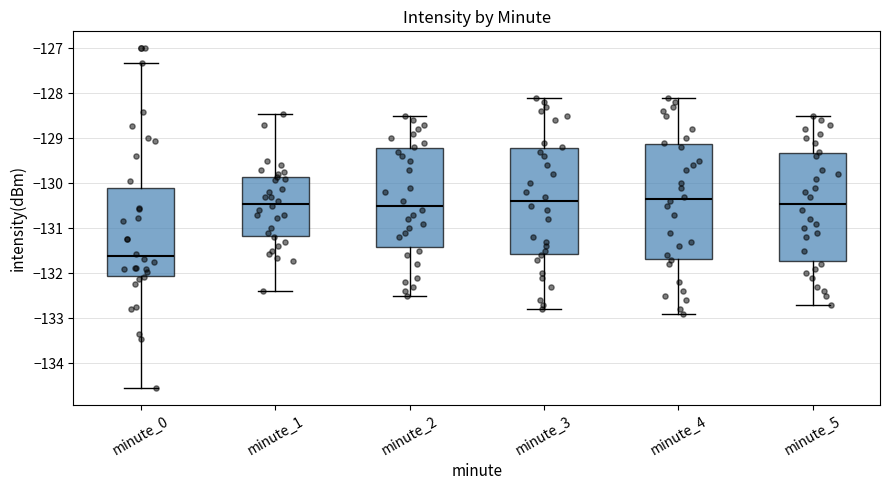

Which box is the tallest, from its lower edge to its upper edge?

minute_4